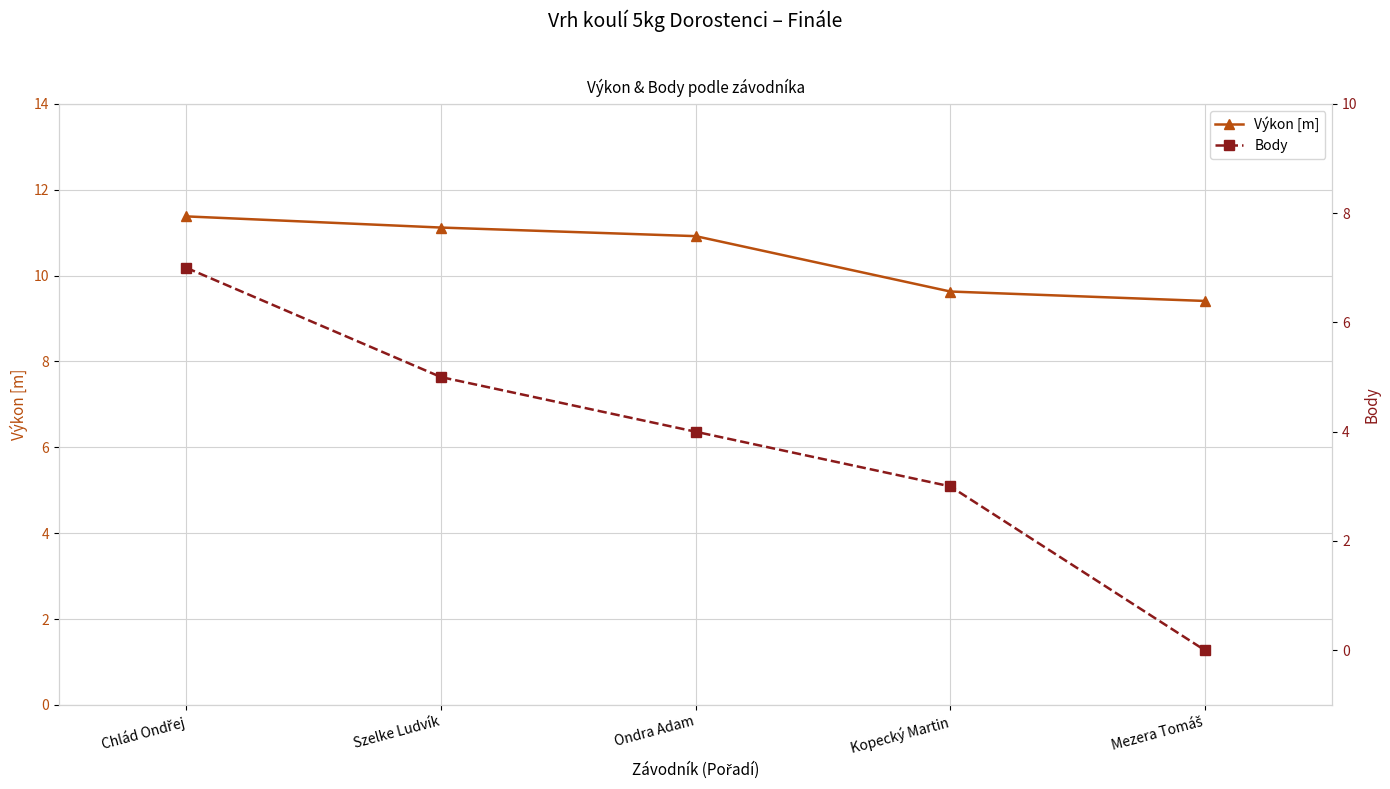

What is the sum of all Výkon [m] values?

52.5